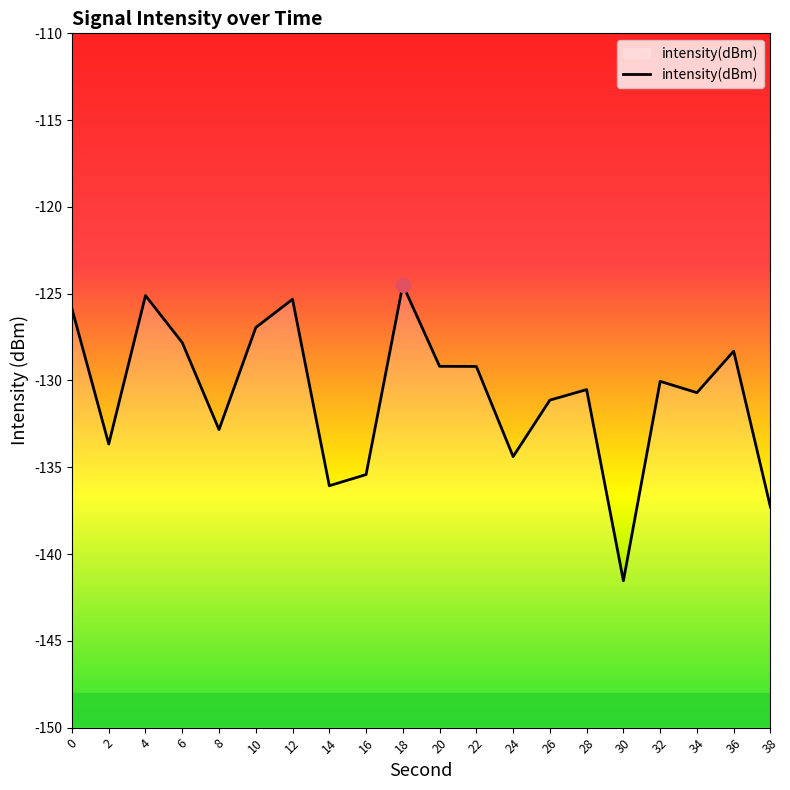

How many data points are less than -130?

11